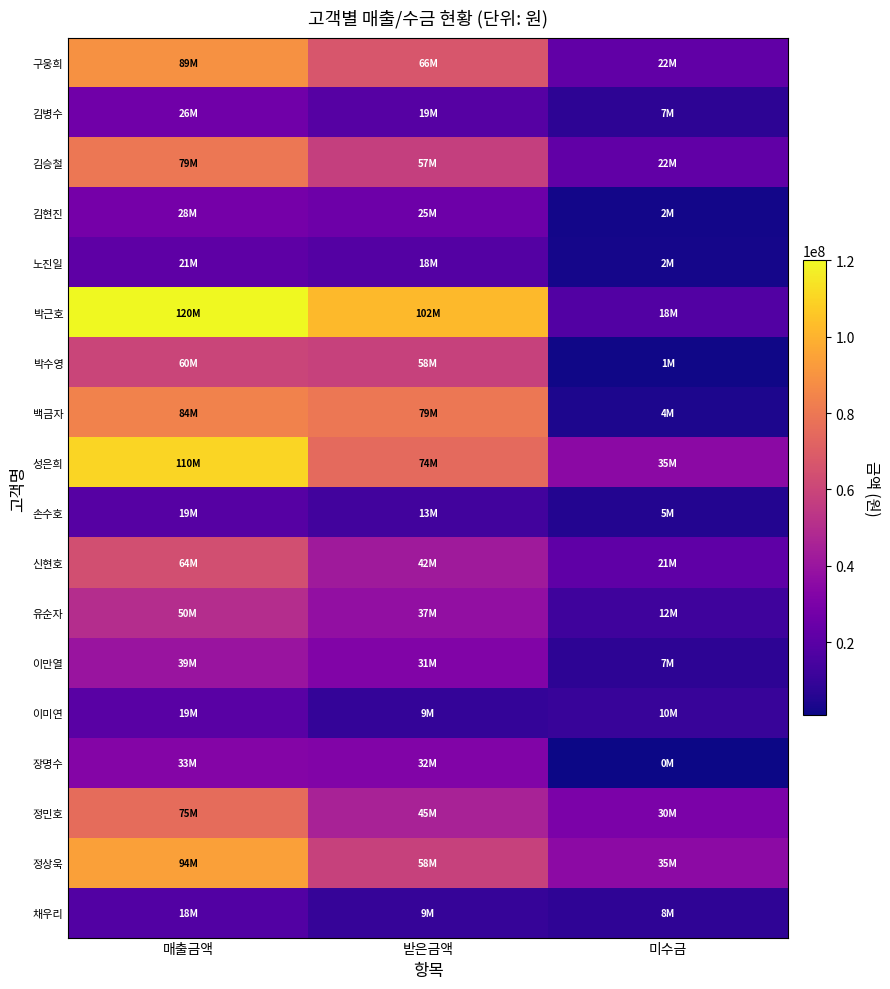

What is the spread (max minus min) of values at 매출금액?

102000000